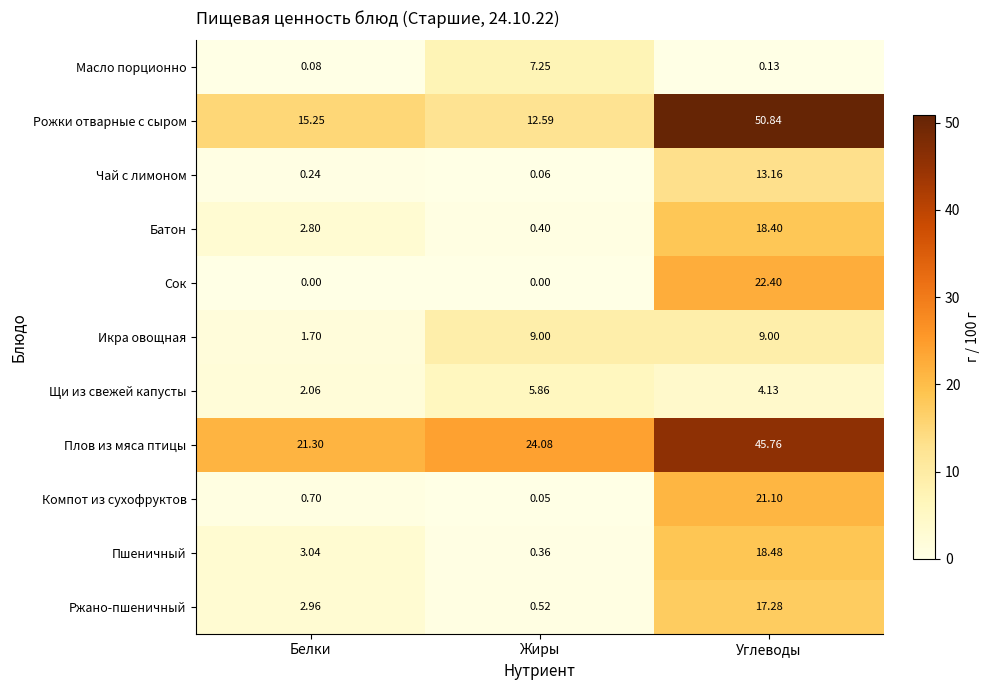

At which label is Батон closest to 9?

Белки